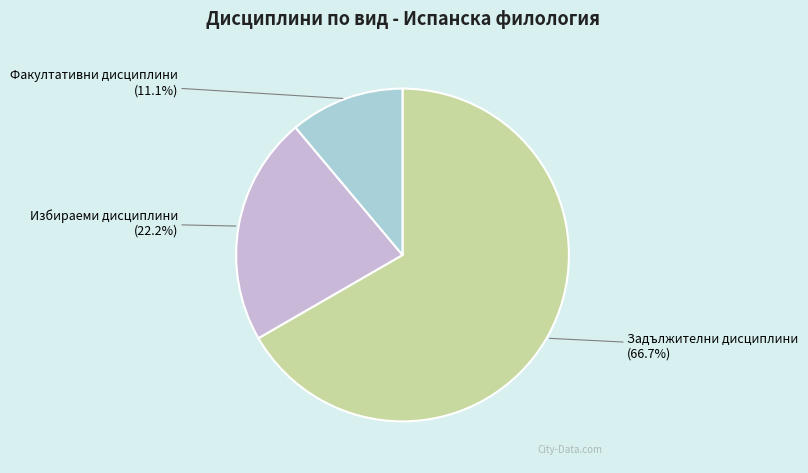

Combined, do Факултативни дисциплини and Избираеми дисциплини account for over 50%?

No